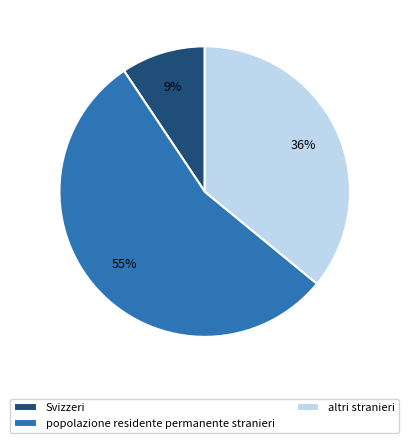

Is it true that altri stranieri is 36% of the pie?

True